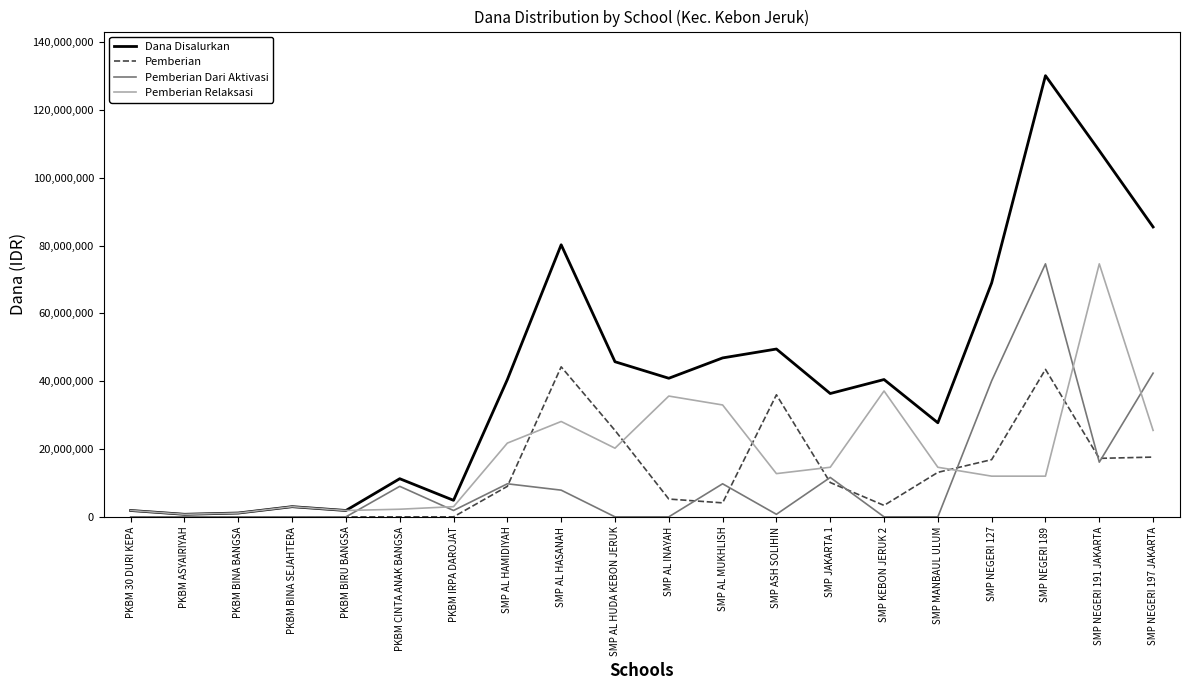

At which label does Dana Disalurkan reach its peak?

SMP NEGERI 189